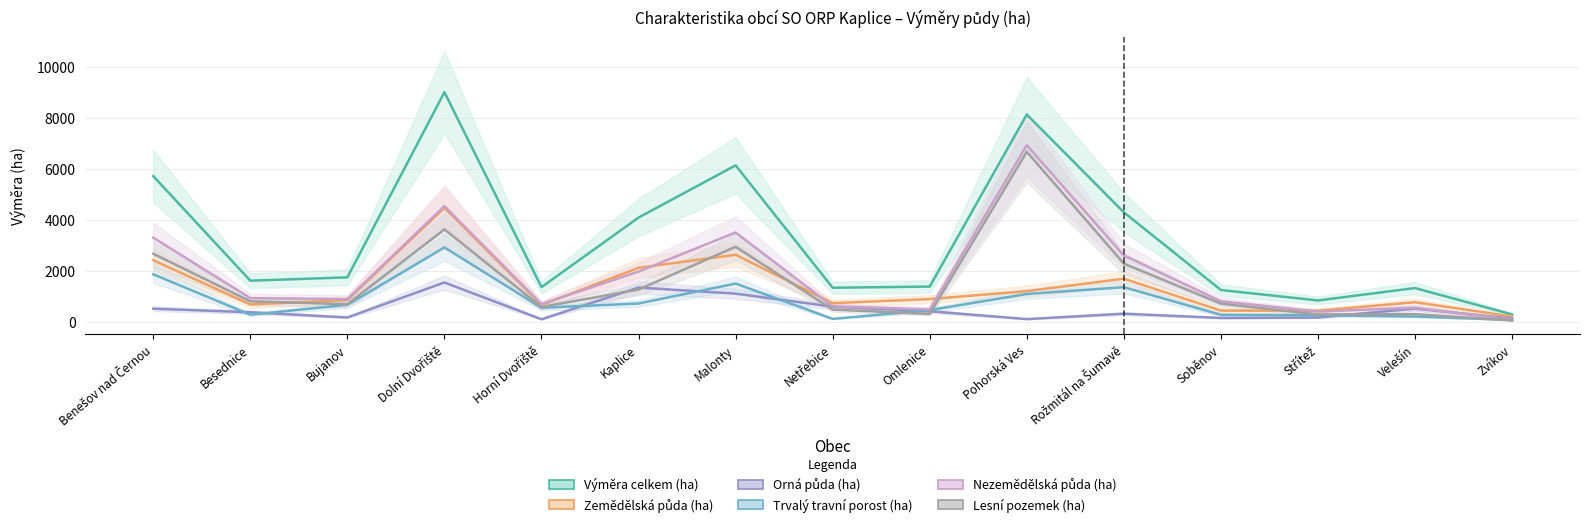

What is the total value across all series at Horní Dvořiště?

3951.7